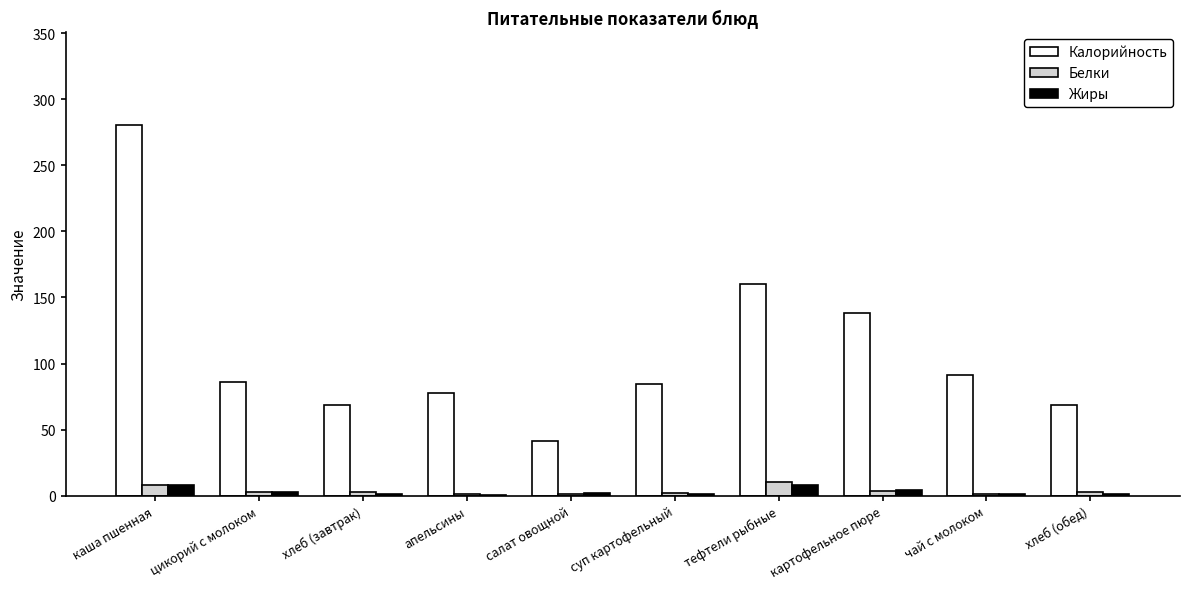

Which series changed the most between цикорий с молоком and картофельное пюре?

Калорийность